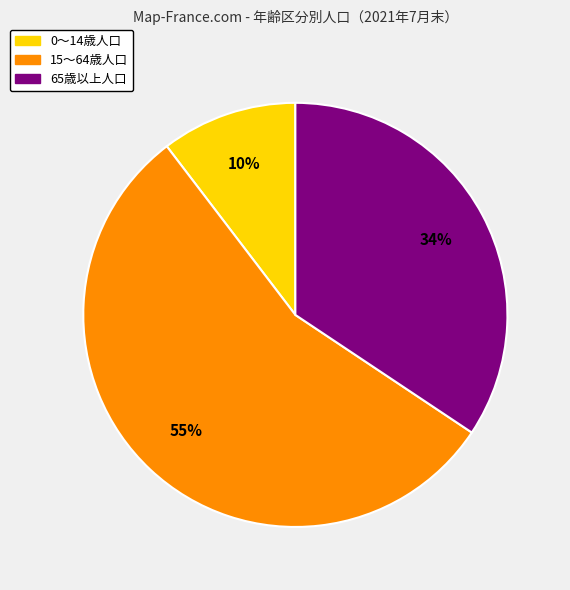

To the nearest percent, what is the difference between the largest and smallest slice percentages?

45%